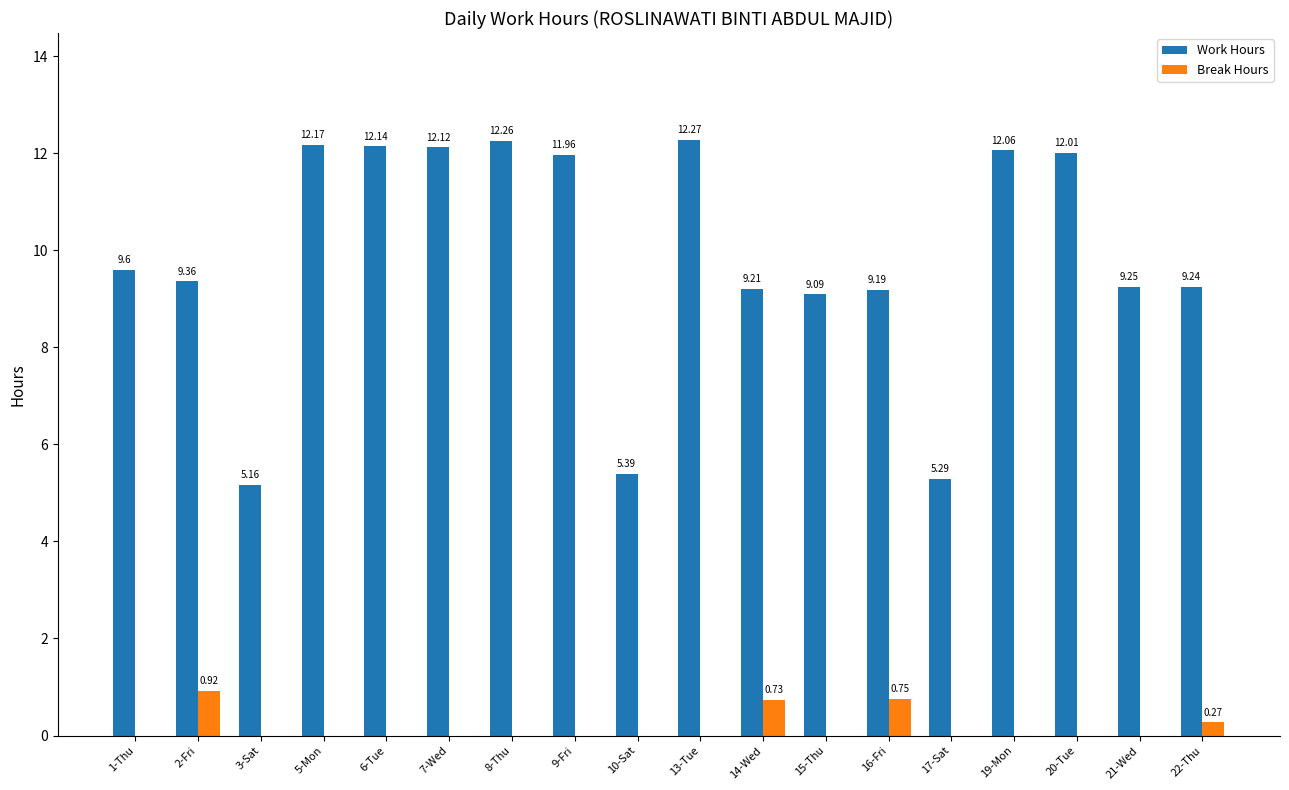

What is the sum of the Work Hours values at 13-Tue and 8-Thu?

24.5